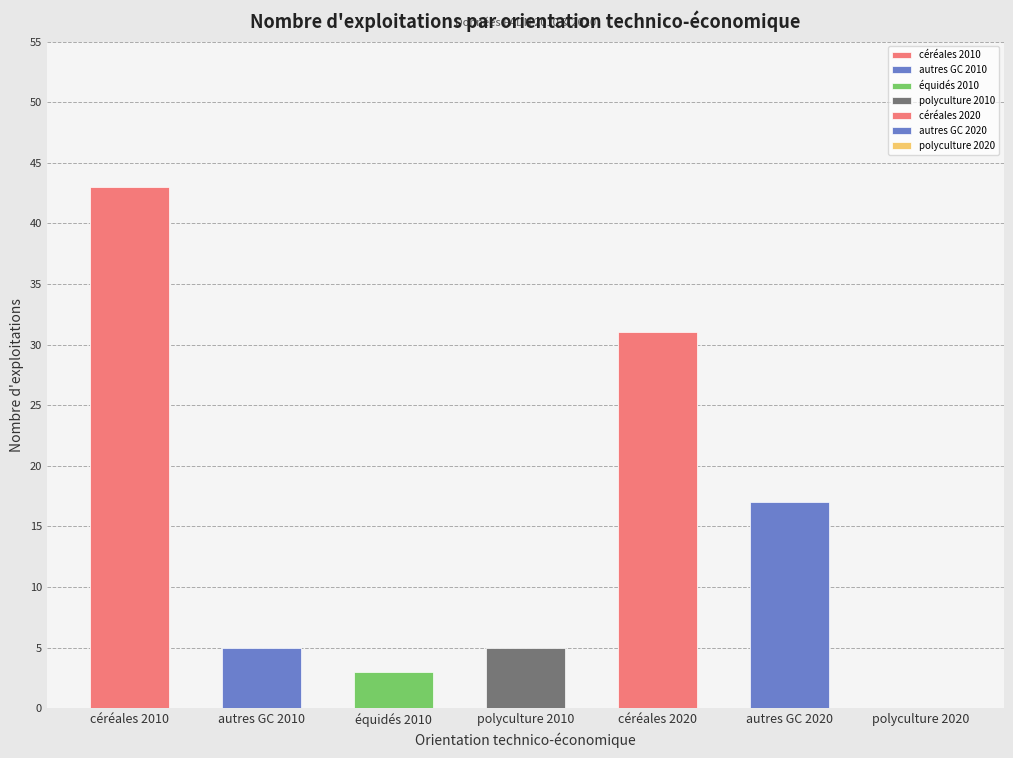

List the labels in order of value, largest first.

céréales 2010, céréales 2020, autres GC 2020, autres GC 2010, polyculture 2010, équidés 2010, polyculture 2020